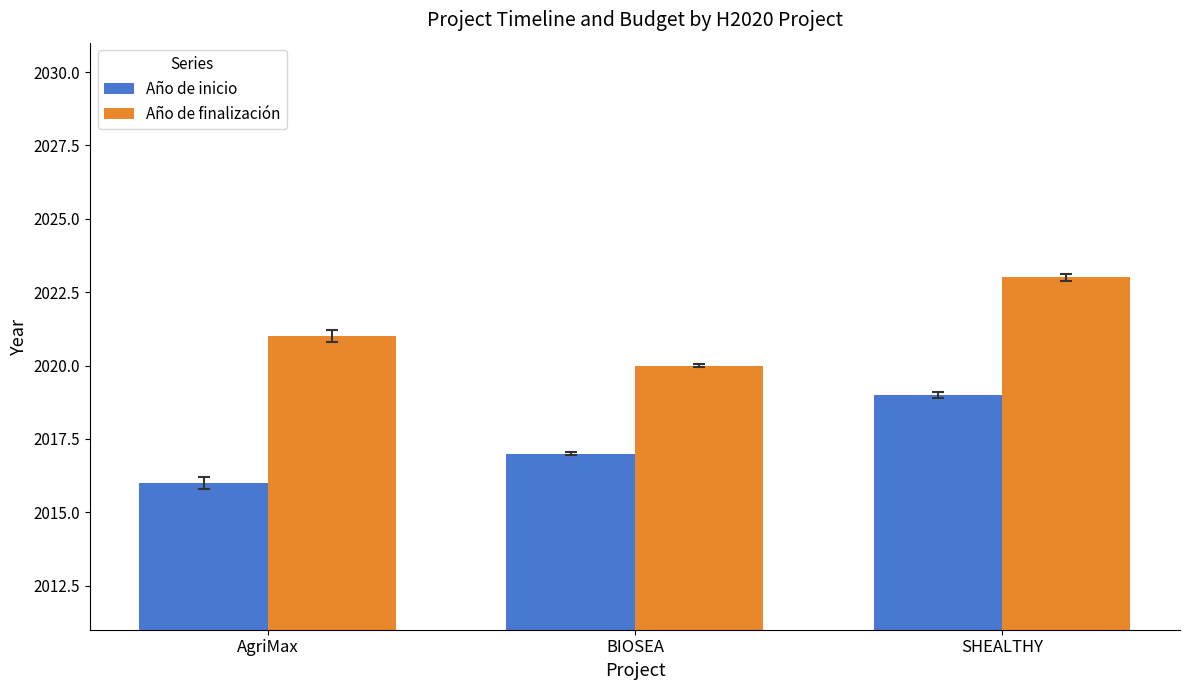

What is the greatest value displayed?

2023